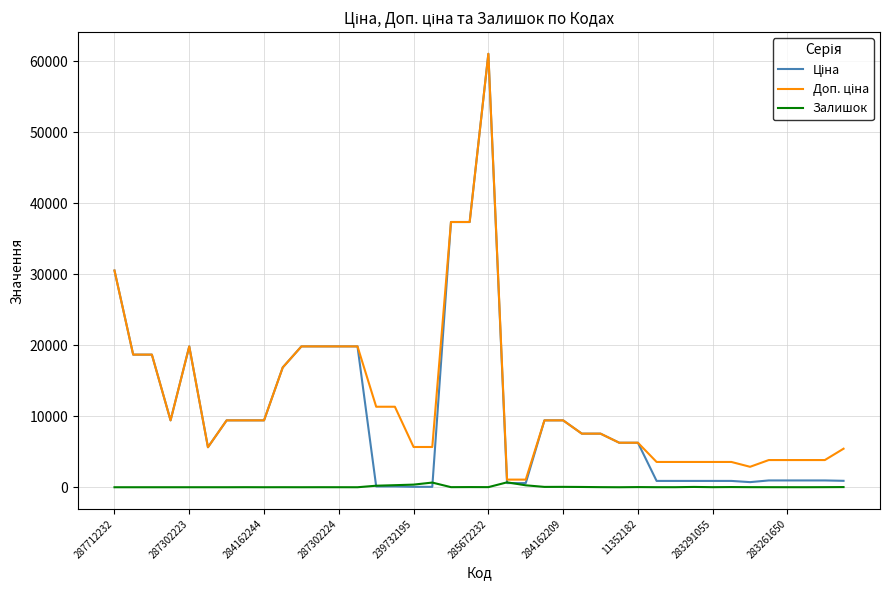

How many lines are shown in the chart?

3